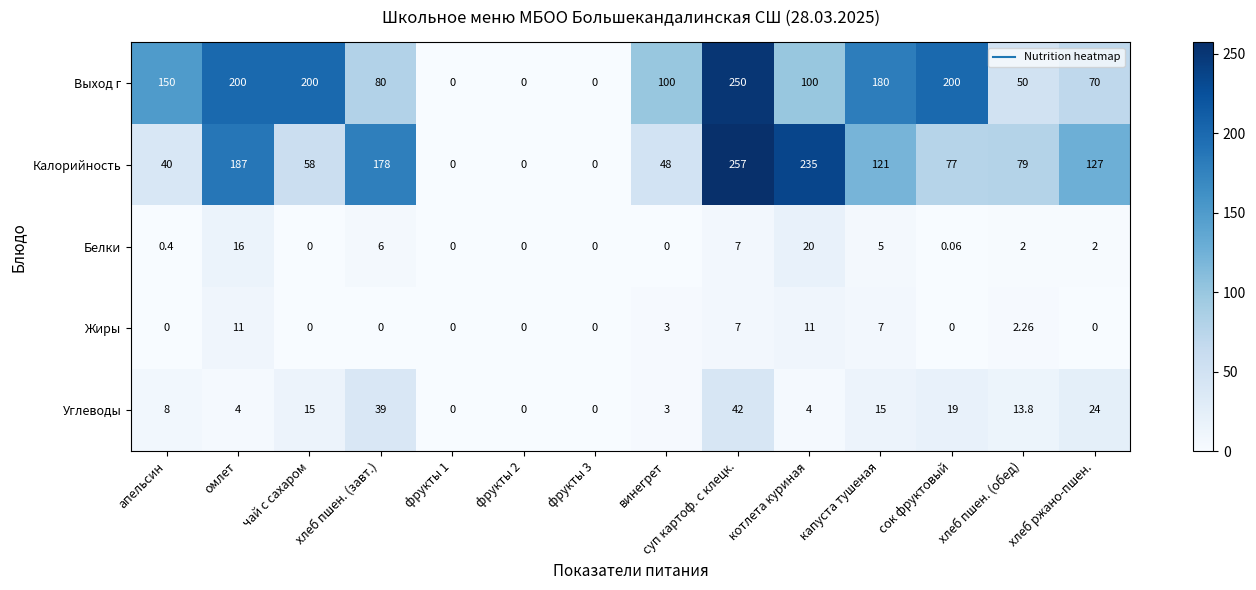

Which series has the widest spread of values?

Калорийность